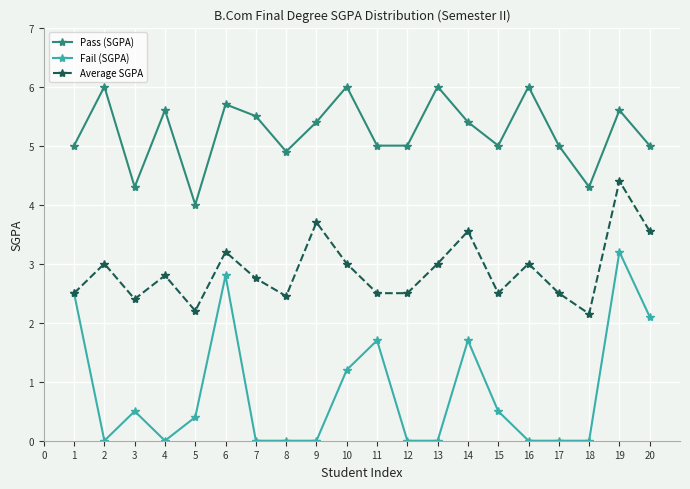

In Average SGPA, how many points are higher than both neighbors (excluding endpoints)?

7